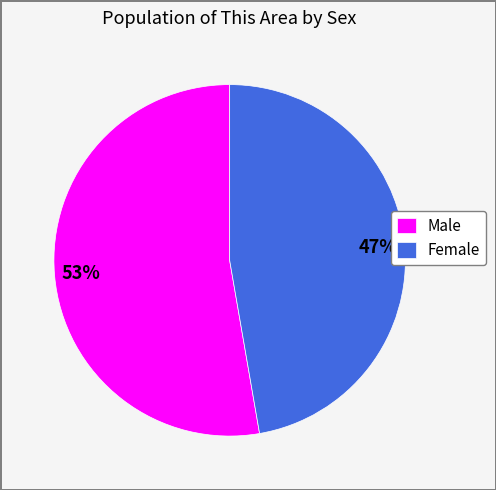

Which category has the smallest portion of the pie?

Female